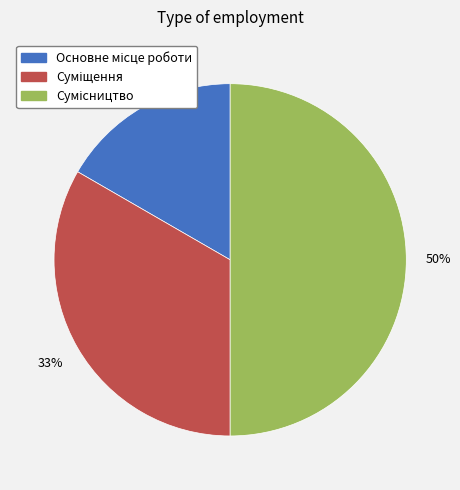

To the nearest percent, what is the difference between the largest and smallest slice percentages?

33%